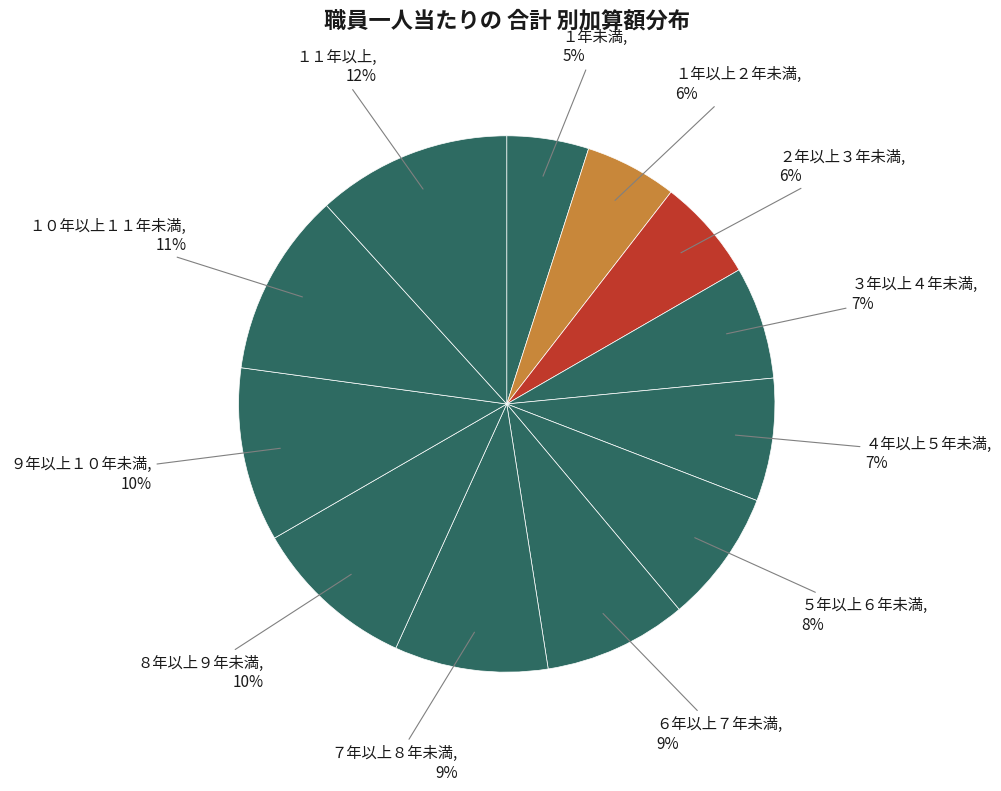

Is there any slice that represents more than half of the pie?

No